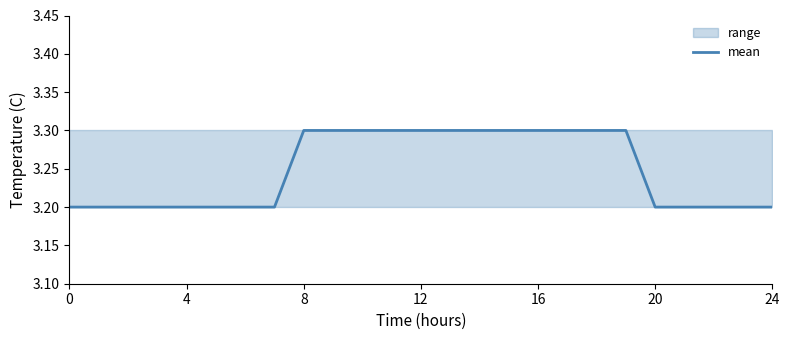

True or false: the data has more than 2 interior local peaks.

False